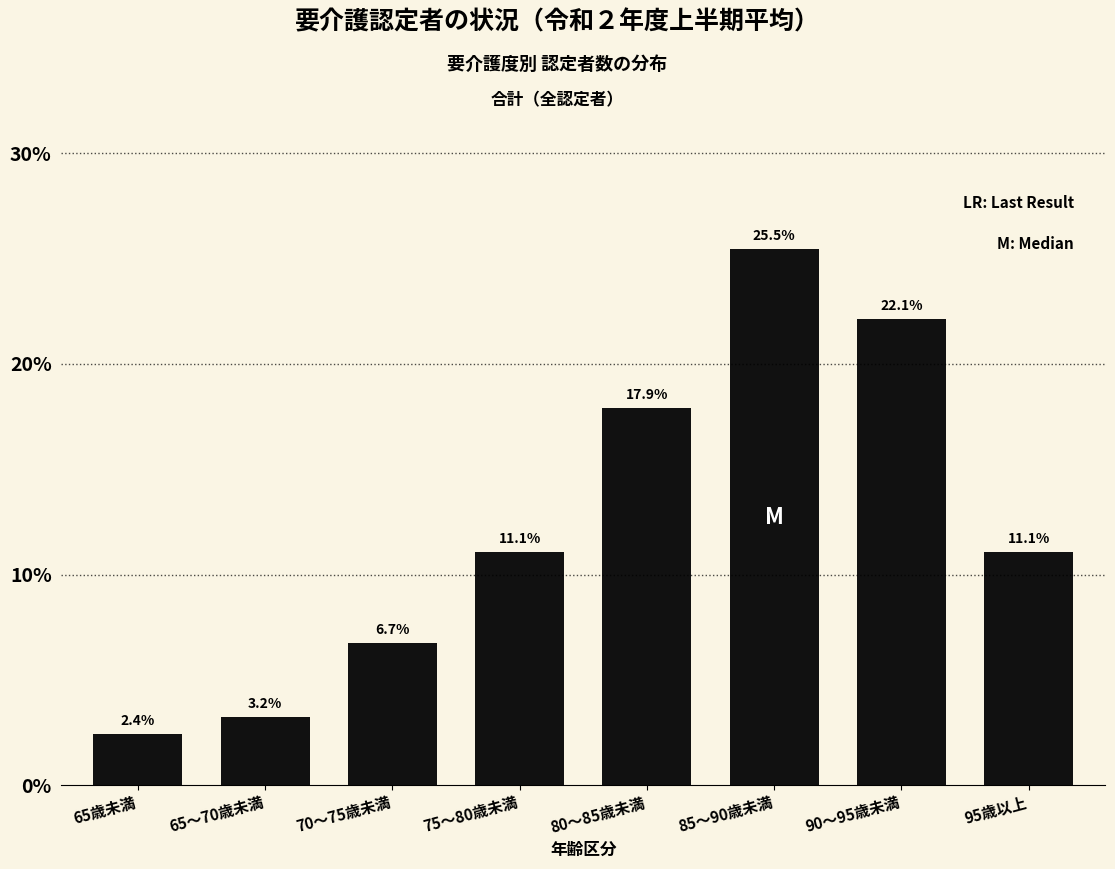

Reading left to right, what are all the values shown in this chart?

2.4	3.2	6.7	11.1	17.9	25.5	22.1	11.1